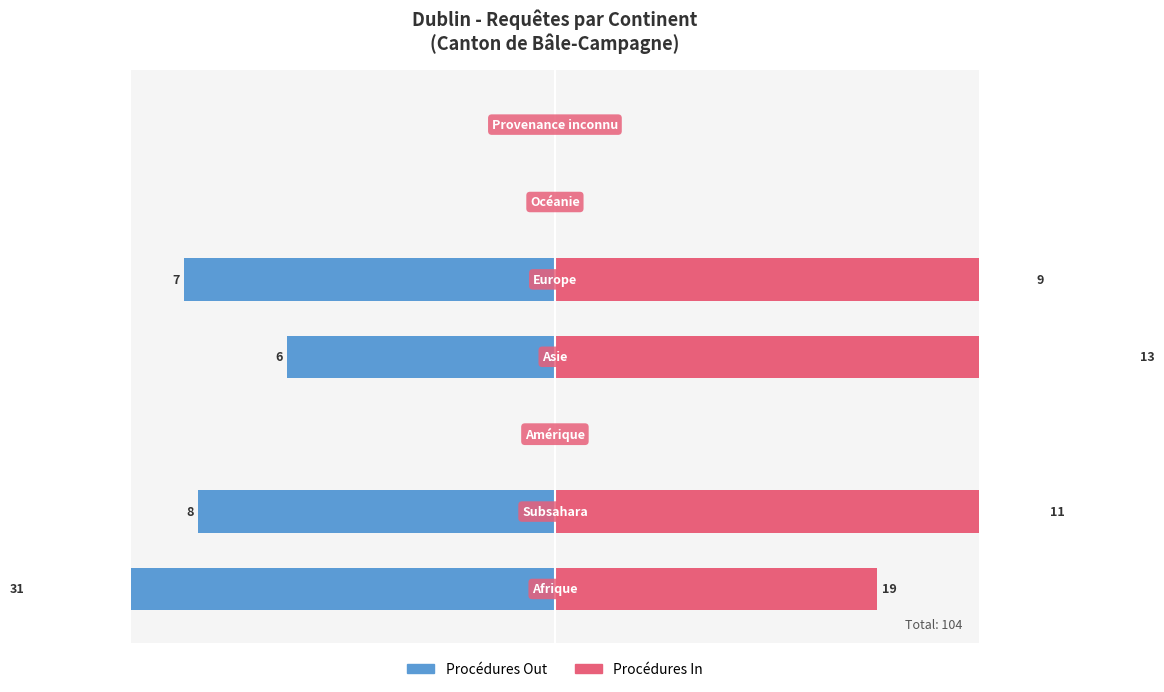

What are all the series names shown in the legend?

Procédures Out, Procédures In